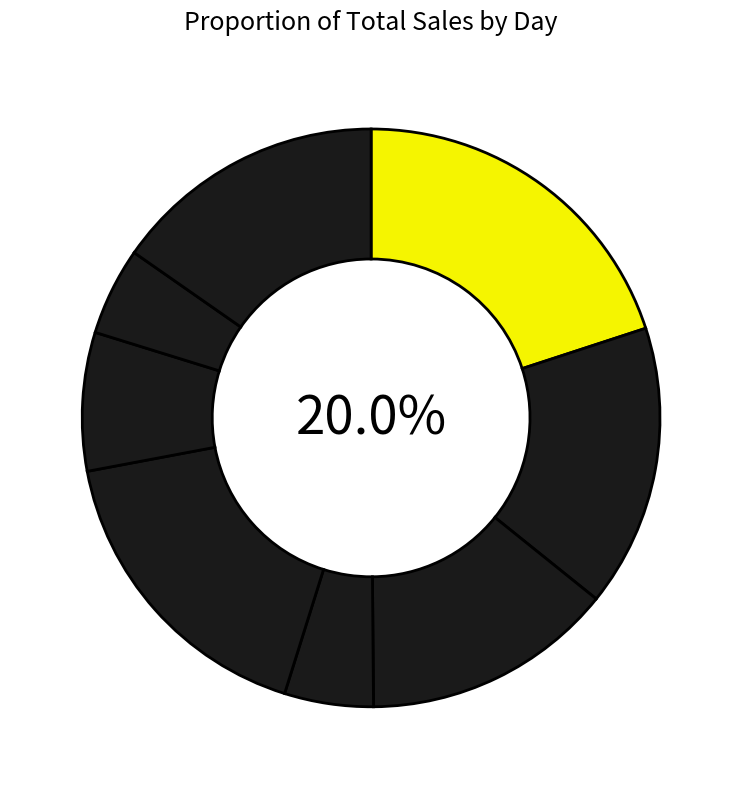

Is it true that 2574 is 15% of the pie?

True